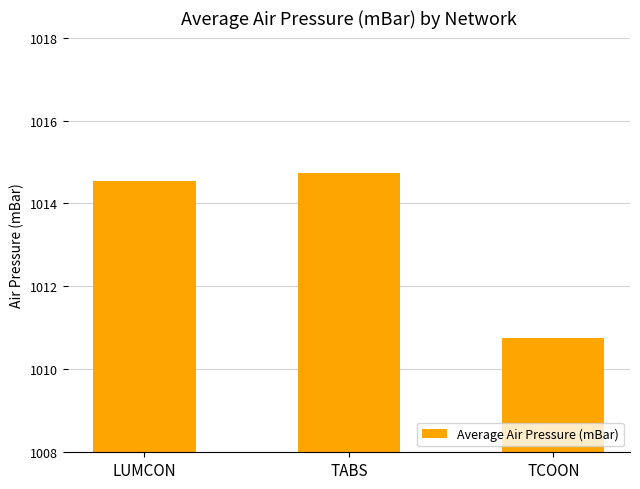

What is the average value?

1013.3